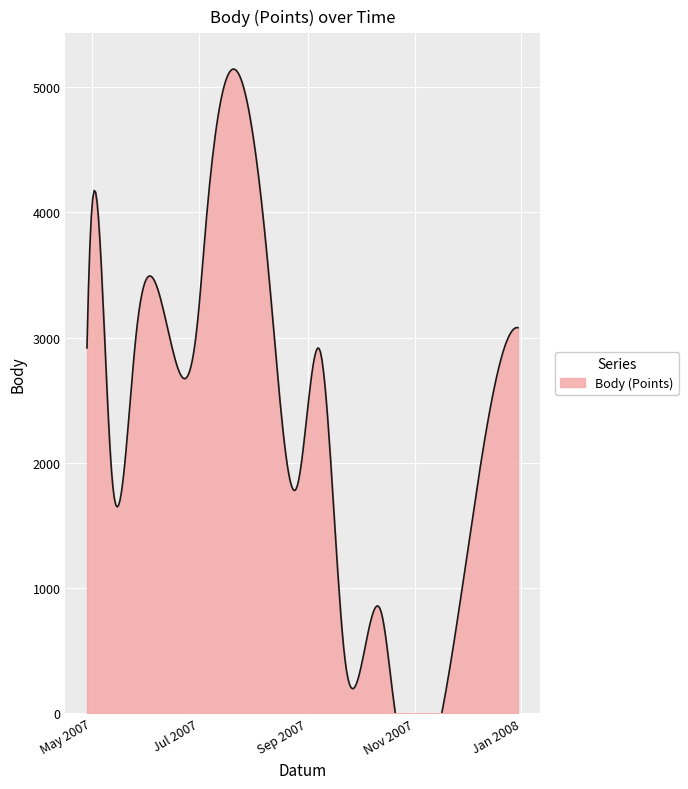

Which category has the lowest value across all series?

2007-10-20